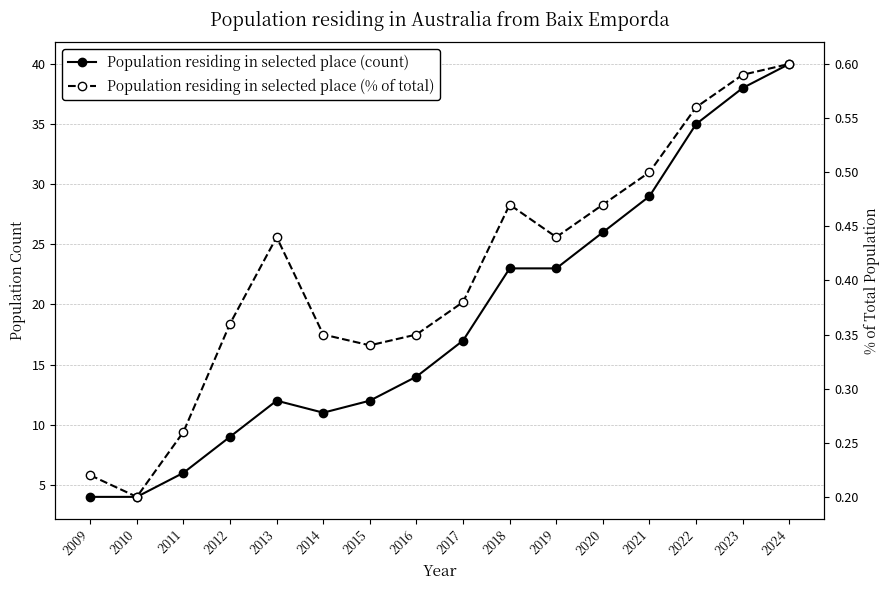

Rank the categories by Population residing in selected place (count) value from highest to lowest.

2024, 2023, 2022, 2021, 2020, 2018, 2019, 2017, 2016, 2013, 2015, 2014, 2012, 2011, 2009, 2010